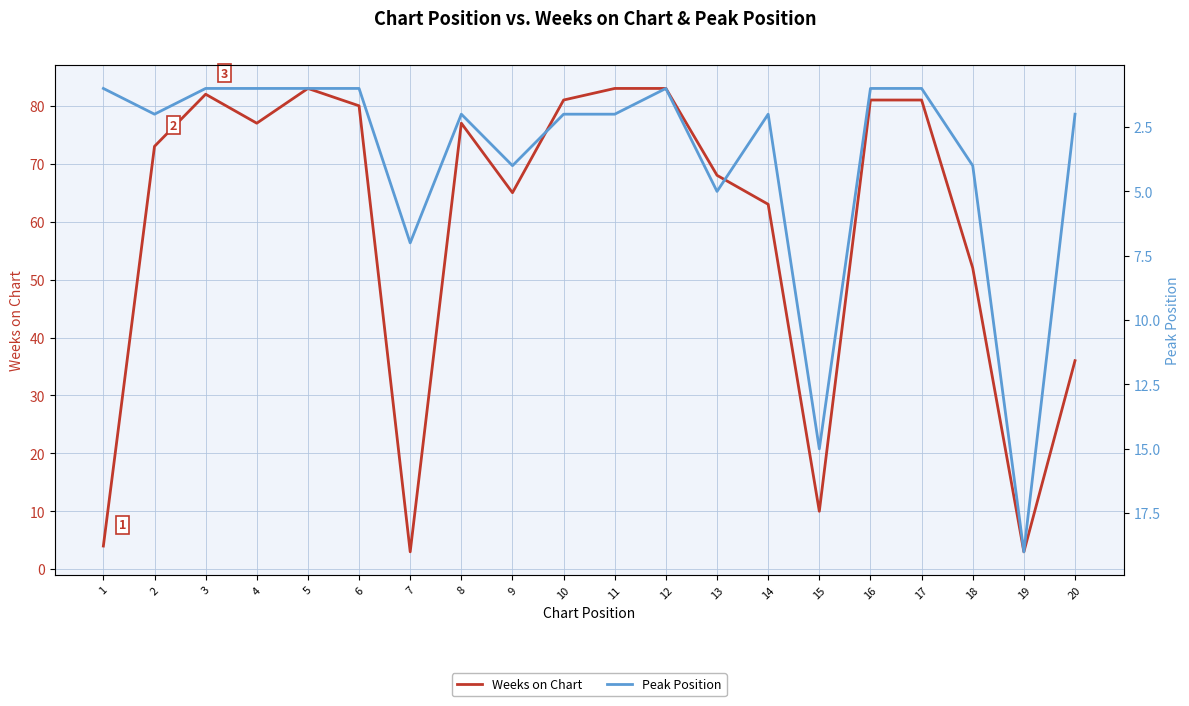

True or false: Peak Position and Weeks on Chart intersect in this chart.

True